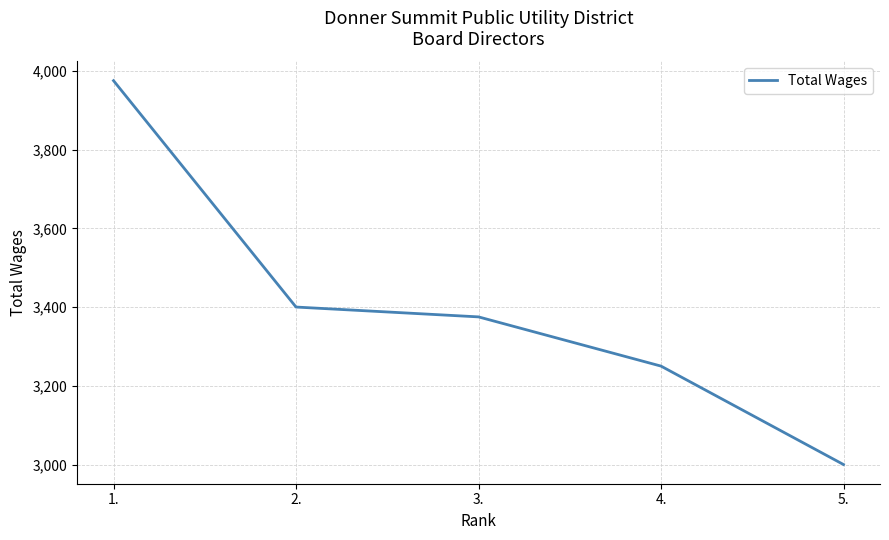

The chart shows a value of 3250 at 4.. True or false?

True